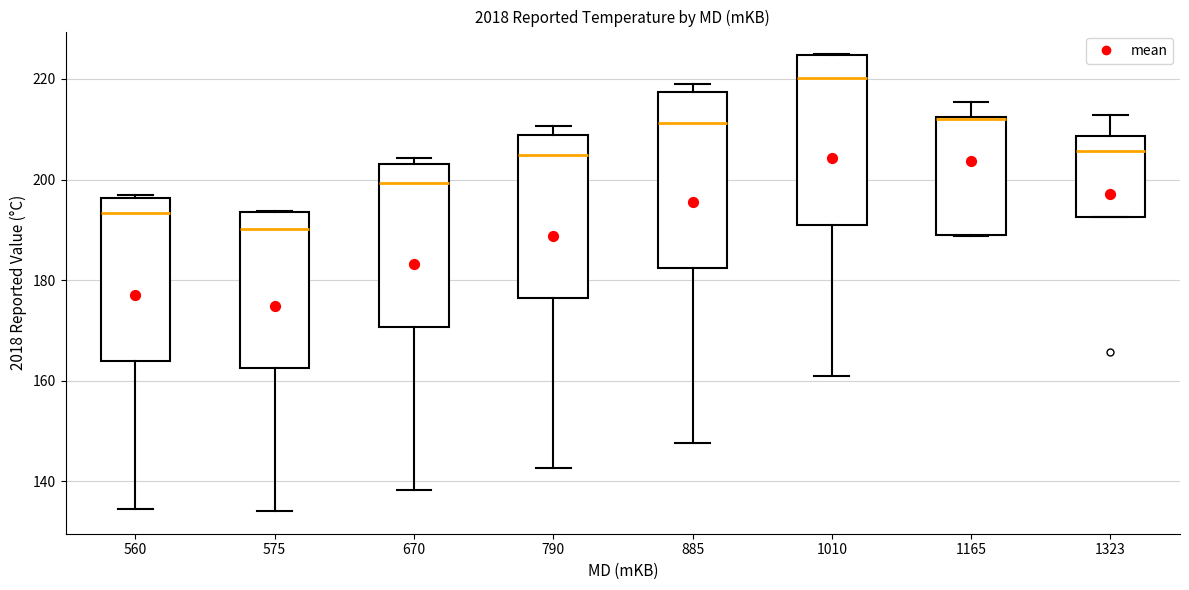

Reading left to right, read every box against the y-axis: the position of its median line, the range the box covers, and the ends of its whiskers. The values are not printed on the chart, so give them approximately, as read against the axis.

560: median 194, box 164 to 196, whiskers 134 to 196 (just above the box's upper edge)
575: median 190, box 162 to 194, whiskers 134 to 194
670: median 200, box 170 to 204, whiskers 138 to 204 (just above the box's upper edge)
790: median 204, box 176 to 208, whiskers 142 to 210
885: median 212, box 182 to 218, whiskers 148 to 218 (just above the box's upper edge)
1010: median 220, box 192 to 224, whiskers 160 to 224
1165: median 212, box 188 to 212, whiskers 188 to 216
1323: median 206, box 192 to 208, whiskers 192 to 212